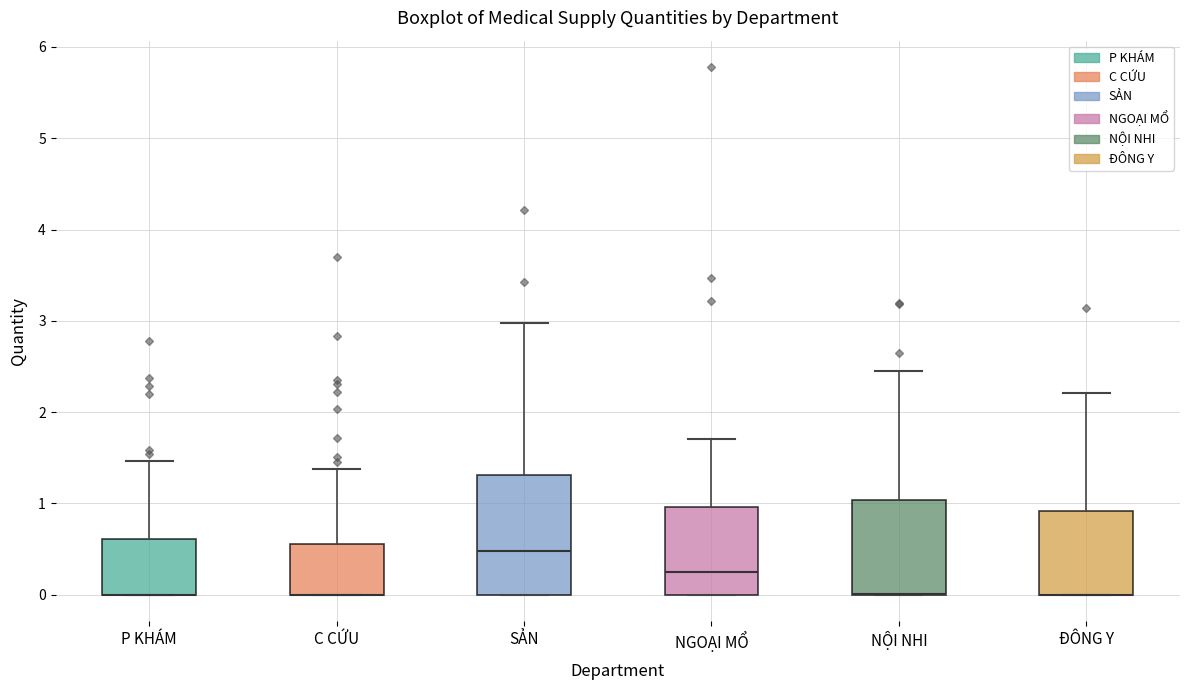

Reading left to right, transcribe this box plot: for each box, give where its median line is, the range the box spans, and where its two whiskers end, as read against the y-axis. The values are not printed on the chart, so give them approximately, as read against the axis.

P KHÁM: median 0.0 (drawn on the box's lower edge), box 0.0 to 0.6, whiskers 0.0 to 1.5
C CỨU: median 0.0 (drawn on the box's lower edge), box 0.0 to 0.6, whiskers 0.0 to 1.4
SẢN: median 0.5, box 0.0 to 1.3, whiskers 0.0 to 3.0
NGOẠI MỔ: median 0.2, box 0.0 to 1.0, whiskers 0.0 to 1.7
NỘI NHI: median 0.0 (drawn on the box's lower edge), box 0.0 to 1.0, whiskers 0.0 to 2.4
ĐÔNG Y: median 0.0 (drawn on the box's lower edge), box 0.0 to 0.9, whiskers 0.0 to 2.2